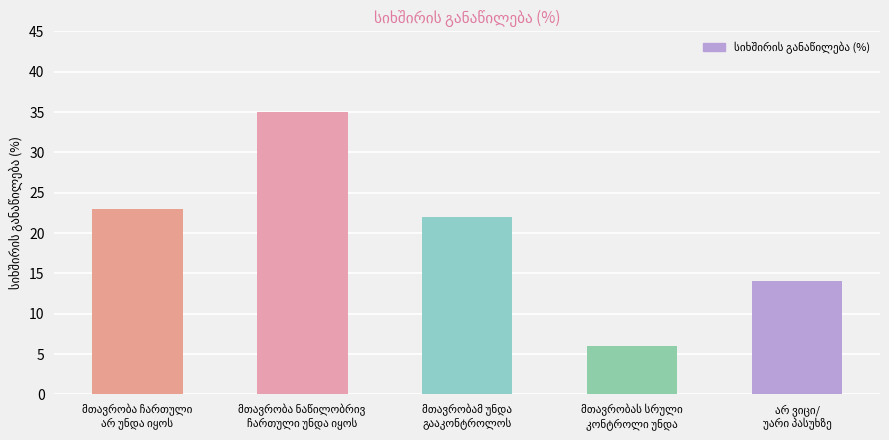

What is the value of the 1st bar from the left?

23